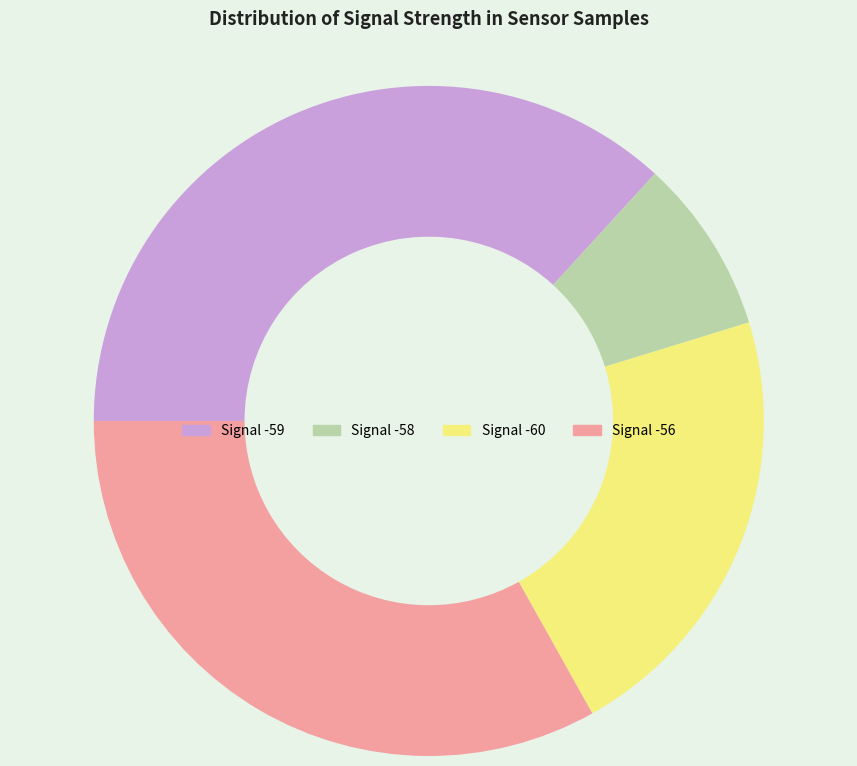

Is there any slice that represents more than half of the pie?

No